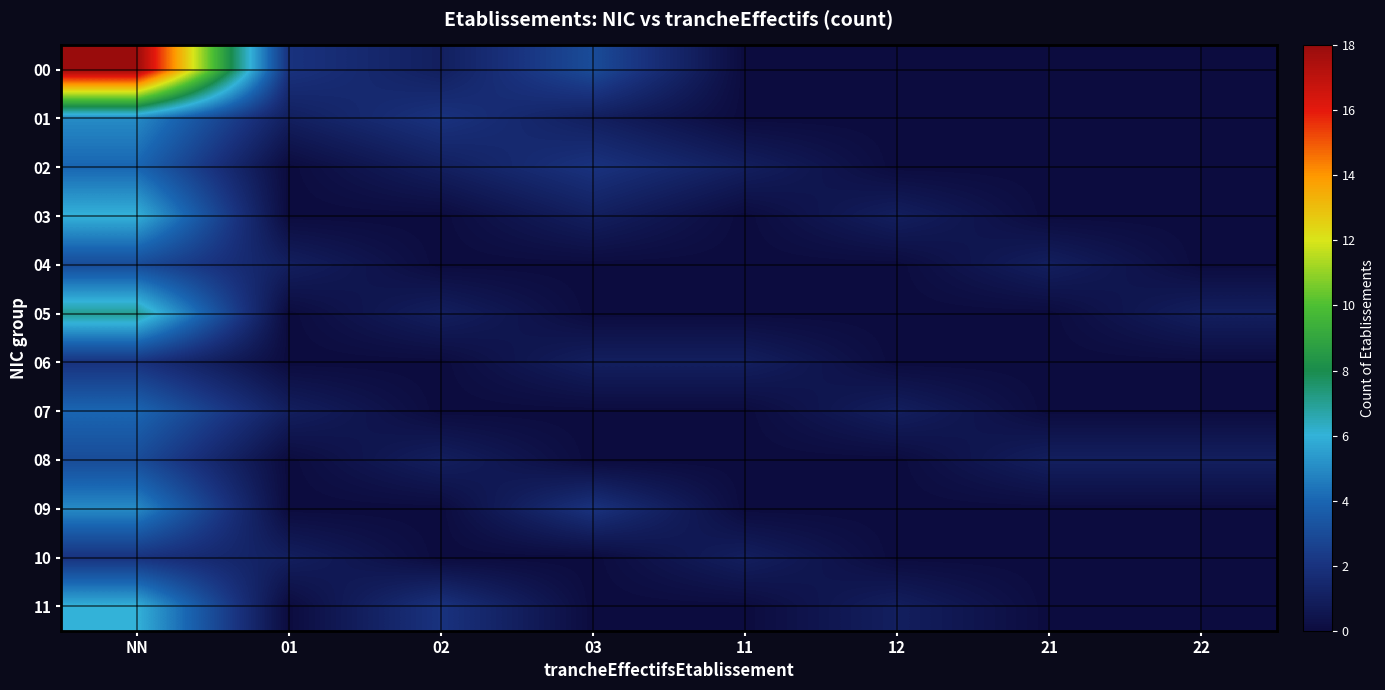

Reading left to right, what are all the values shown in this chart?

00: NN=18	01=2	02=1	03=3	11=0	12=0	21=0	22=0
01: NN=5	01=1	02=2	03=1	11=0	12=0	21=0	22=0
02: NN=4	01=0	02=1	03=2	11=1	12=0	21=0	22=0
03: NN=6	01=0	02=0	03=1	11=0	12=1	21=0	22=0
04: NN=3	01=1	02=0	03=0	11=0	12=0	21=1	22=0
05: NN=7	01=0	02=1	03=0	11=0	12=0	21=0	22=1
06: NN=2	01=0	02=0	03=1	11=1	12=0	21=0	22=0
07: NN=4	01=1	02=0	03=0	11=0	12=1	21=0	22=0
08: NN=3	01=0	02=1	03=0	11=0	12=0	21=1	22=1
09: NN=5	01=0	02=0	03=2	11=0	12=0	21=0	22=0
10: NN=2	01=1	02=0	03=0	11=1	12=0	21=0	22=0
11: NN=6	01=0	02=2	03=0	11=0	12=1	21=0	22=0